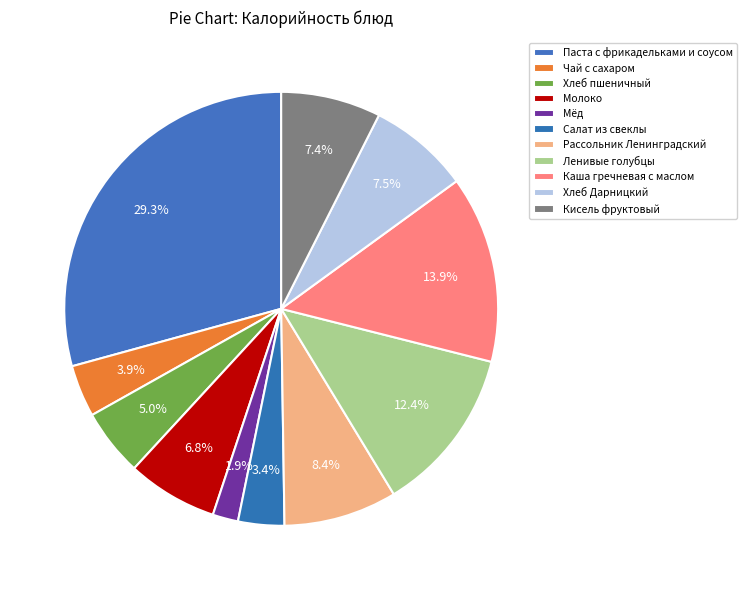

Which slice is the largest?

Паста с фрикадельками и соусом